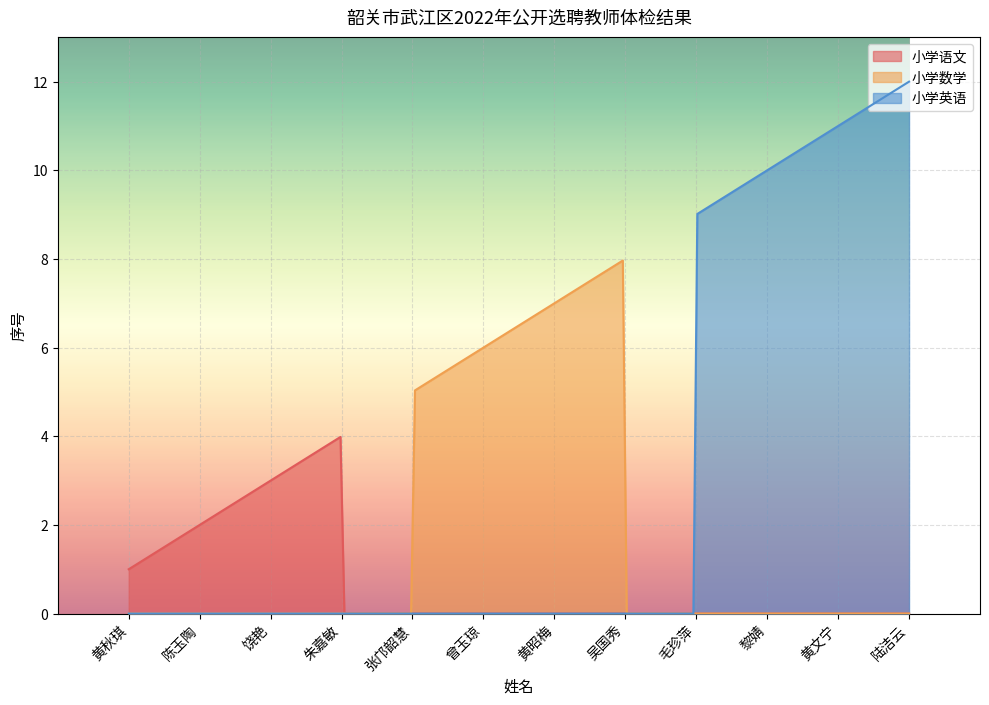

Reading left to right, extract all data points from this chart.

小学语文: 1	2	3	4
小学数学: 5	6	7	8
小学英语: 9	10	11	12